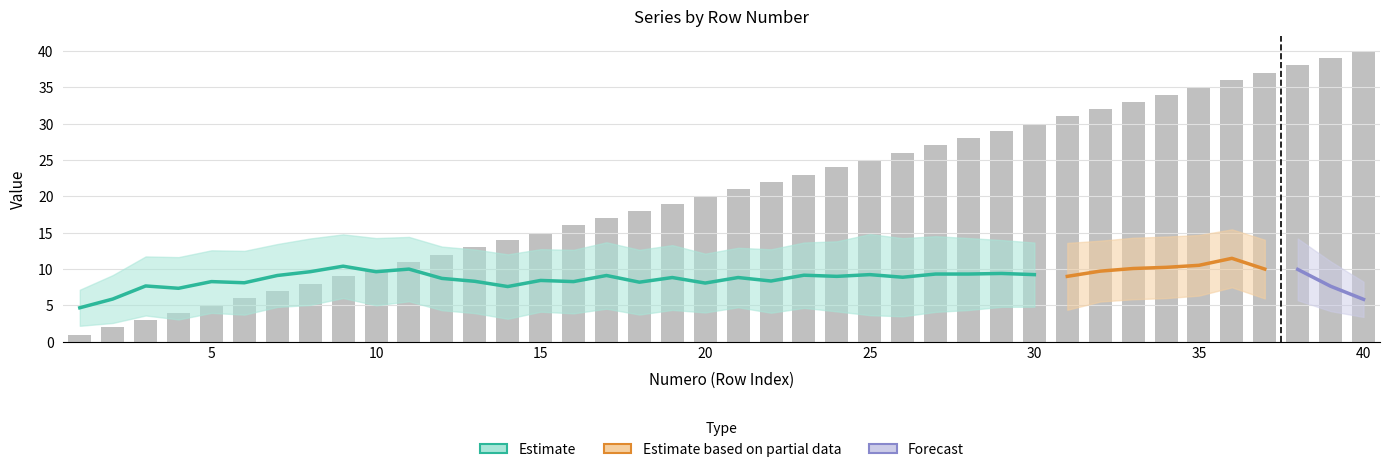

Read the Numero value at 38, to the nearest 5.

40